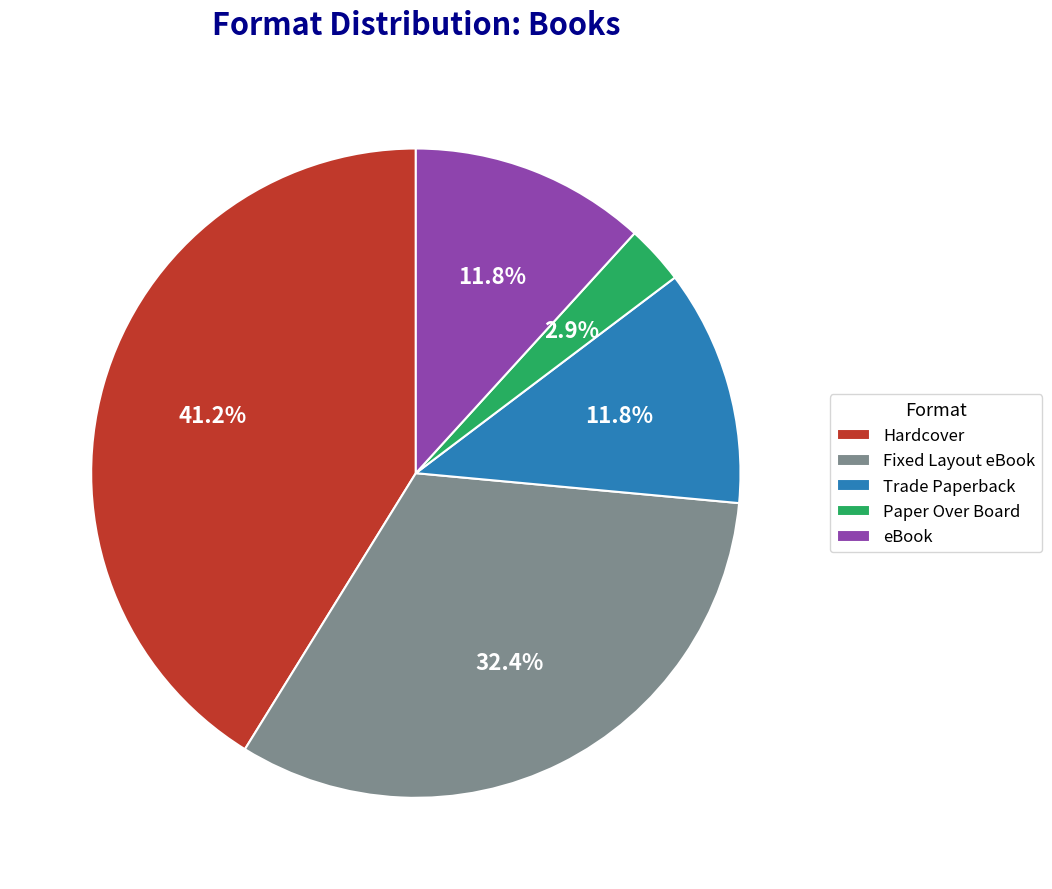

Which slice is the largest?

Hardcover